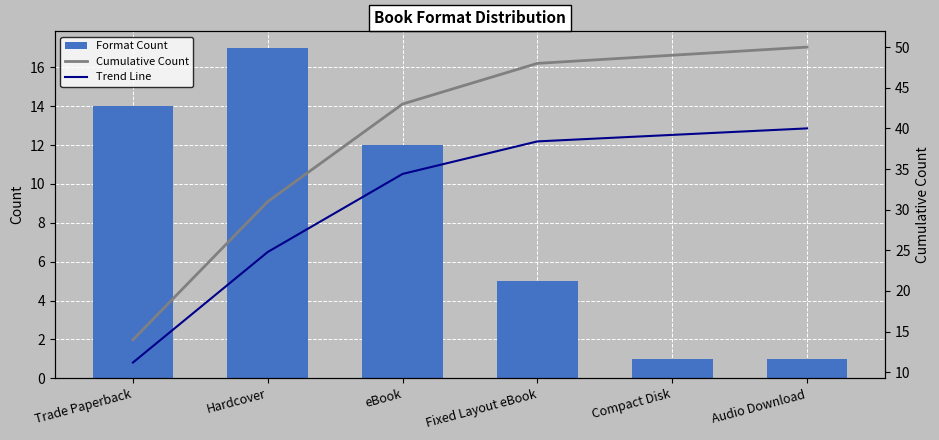

At how many categories does at least one series exceed 10?

6